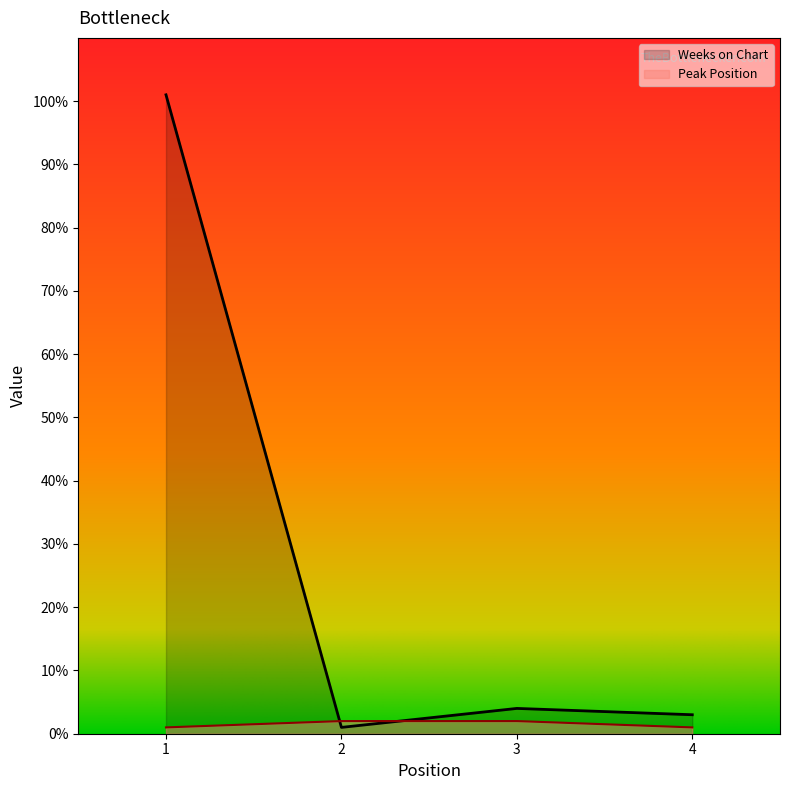

What is the difference between the maximum and minimum values in the Weeks on Chart series?

100